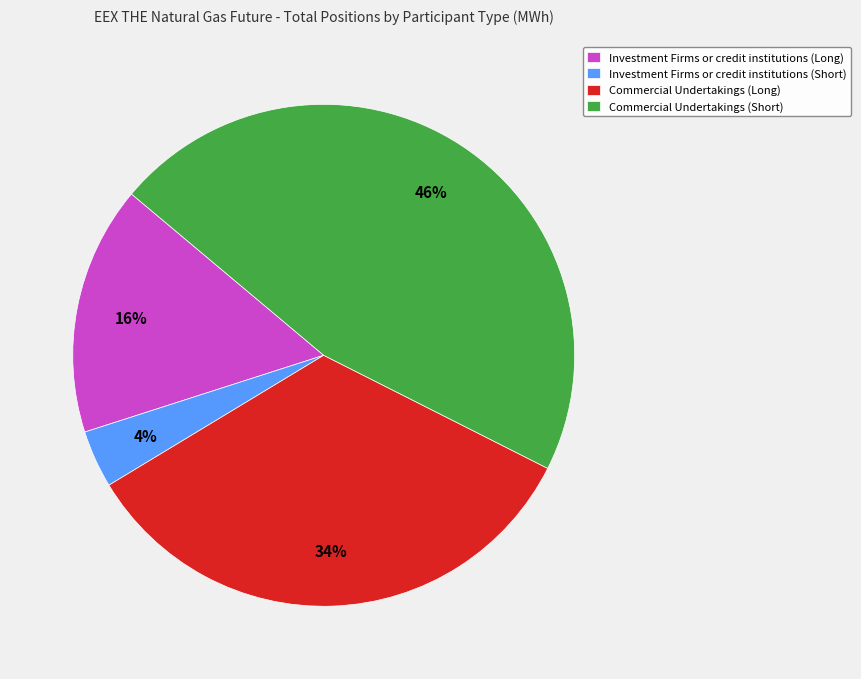

To the nearest percent, what portion does Commercial Undertakings (Short) represent?

46%